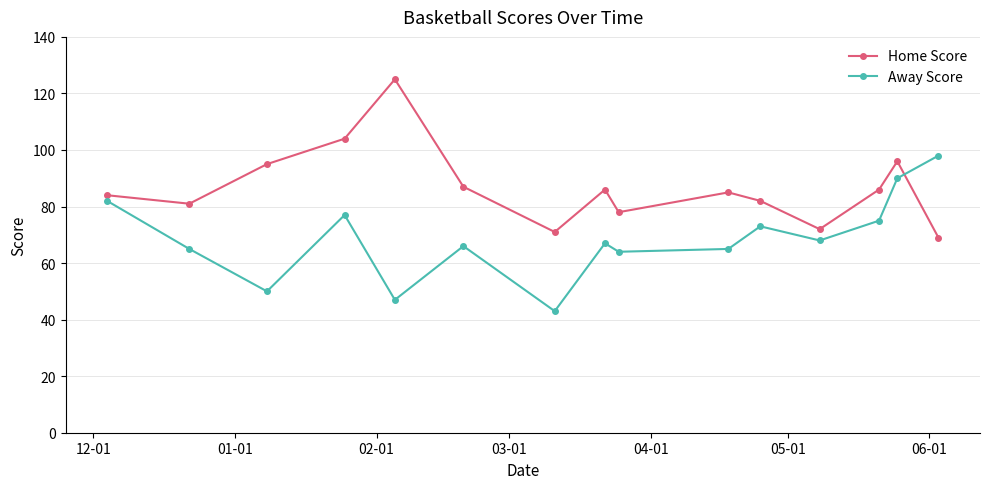

At how many categories does at least one series exceed 58?

15